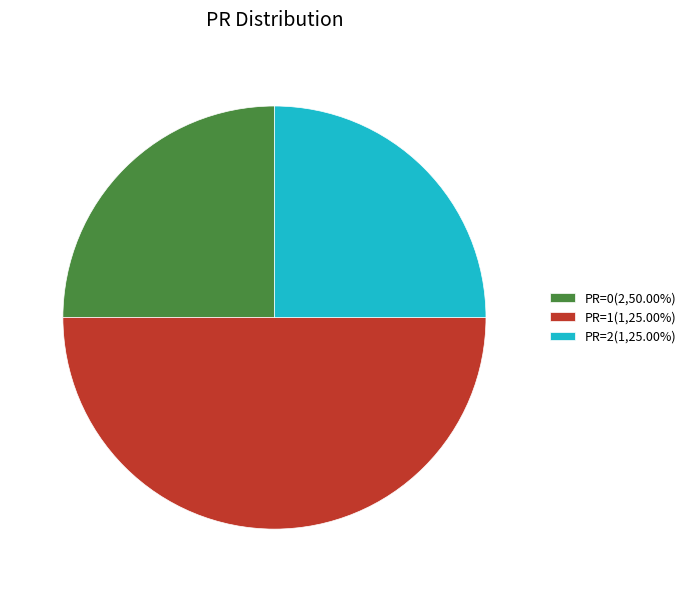

What is the largest slice in the pie chart?

PR=1